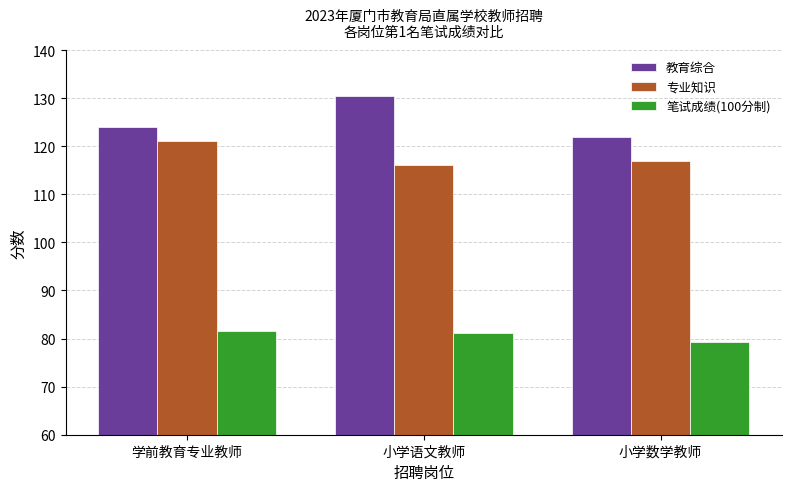

What are all the series names shown in the legend?

教育综合, 专业知识, 笔试成绩(100分制)